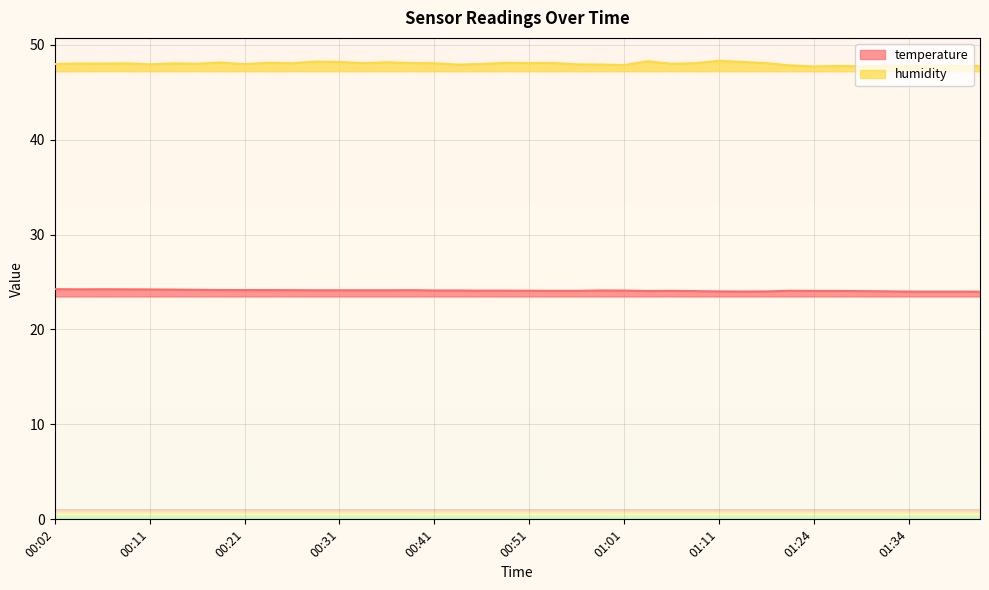

Is it true that temperature equals 38.6 at 00:53?

False